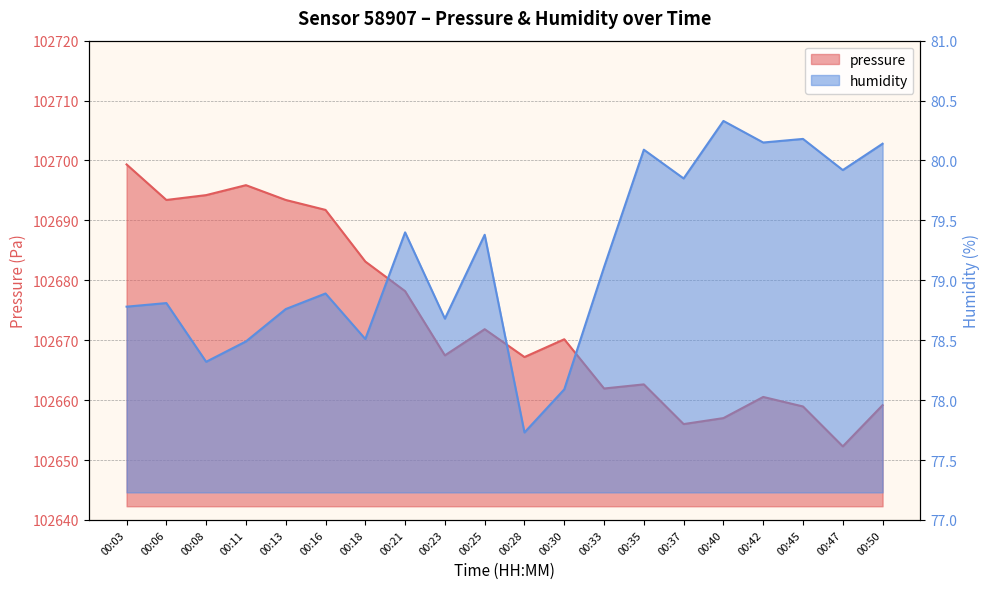

Read the pressure value at 00:08.

102694.2